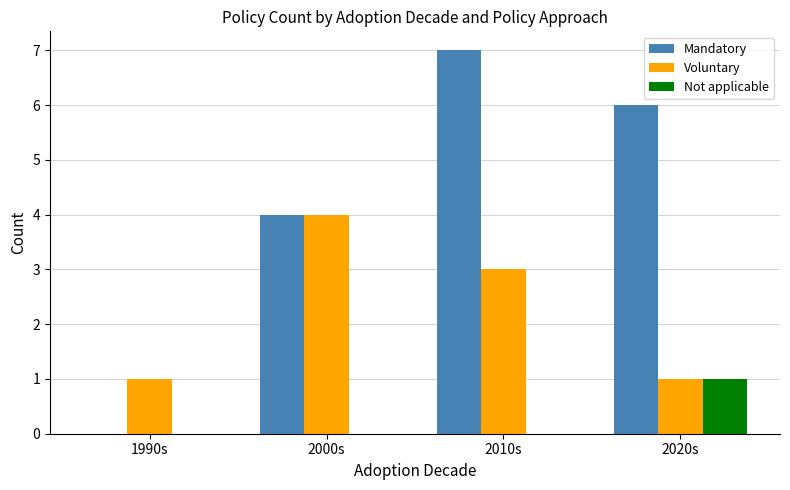

Count the number of data series in this chart.

3